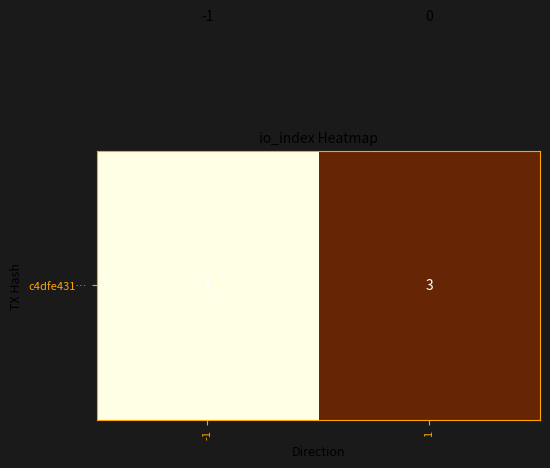

What is the total value across all series at 1?

3